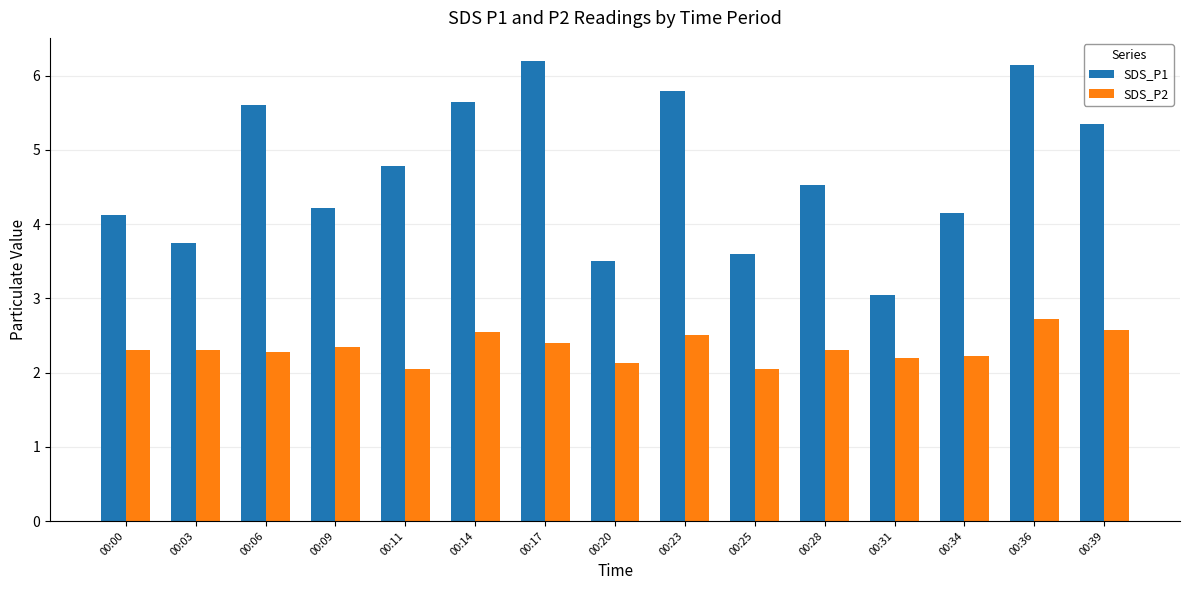

What is the greatest value displayed?

6.2